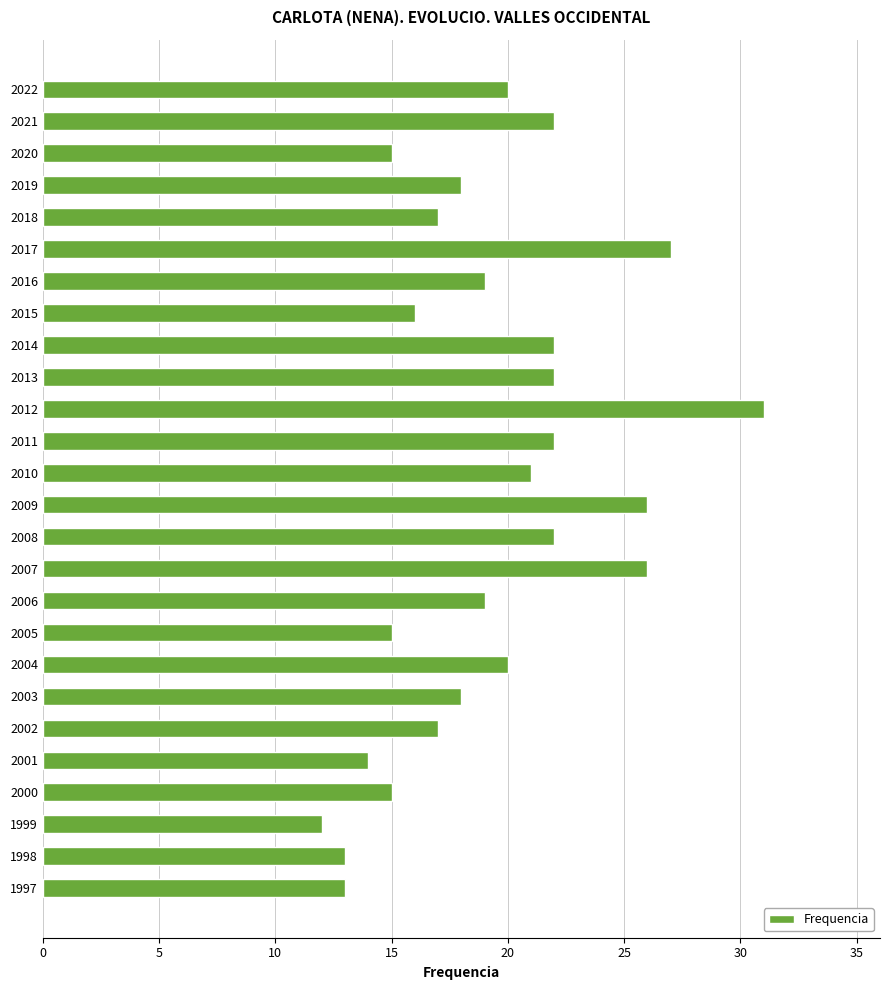

What is the value of the 25th bar from the top?

13